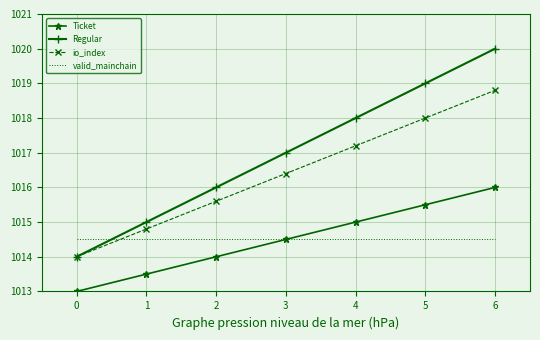

What is the greatest value displayed?

1020.0